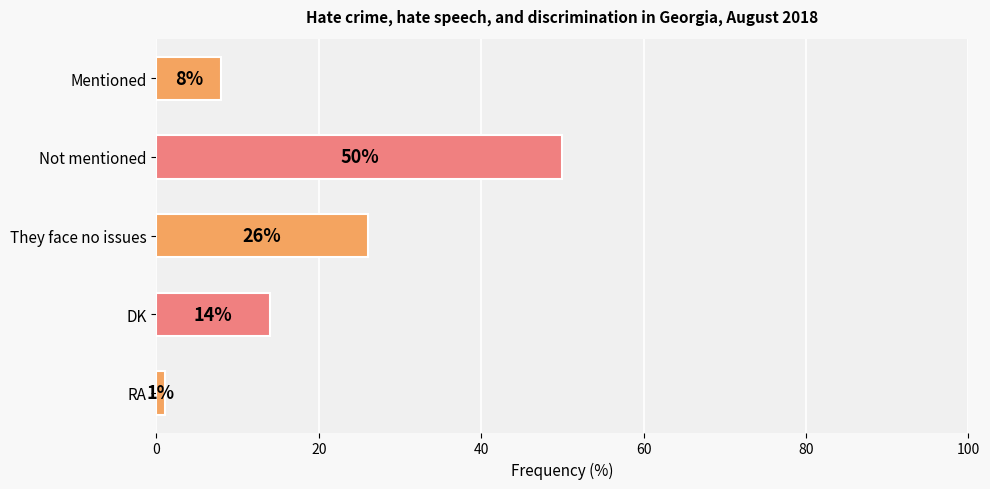

What is the difference between the maximum and minimum values?

49